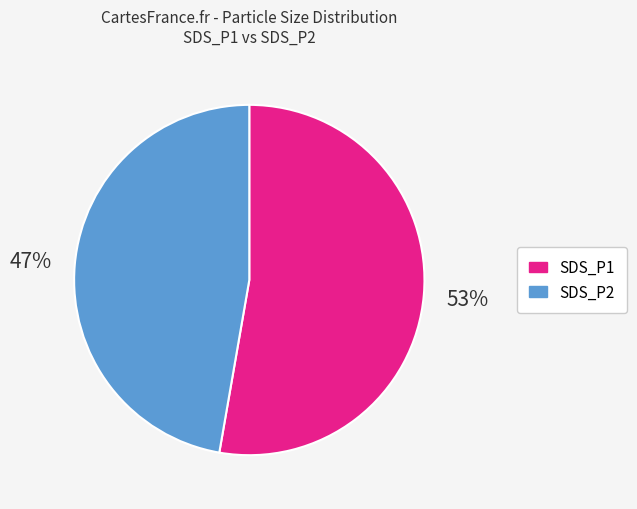

Does any single category account for the majority?

Yes